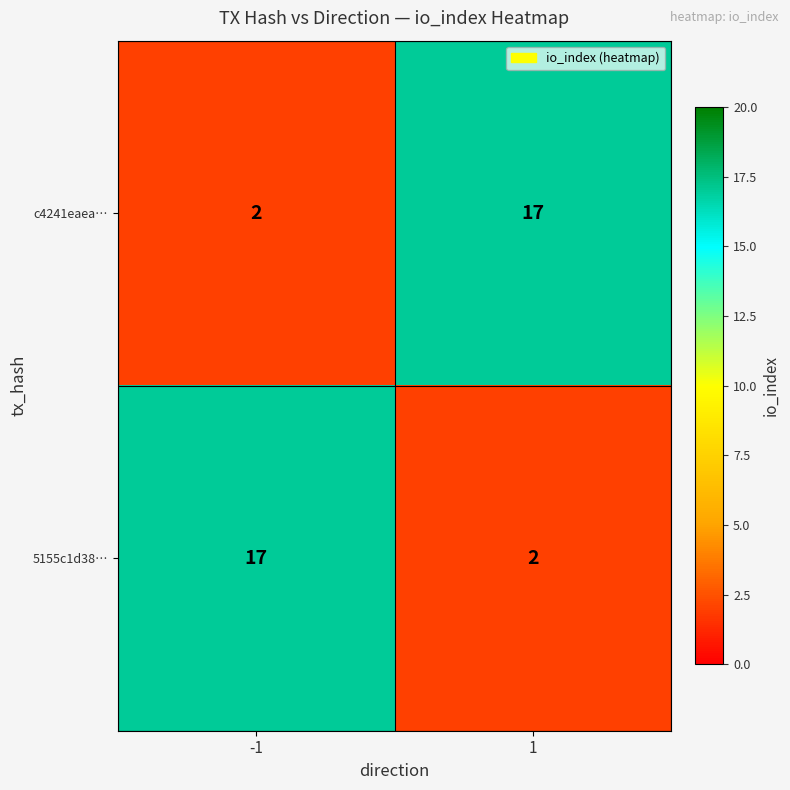

What is the difference between the highest and lowest values at 1?

15